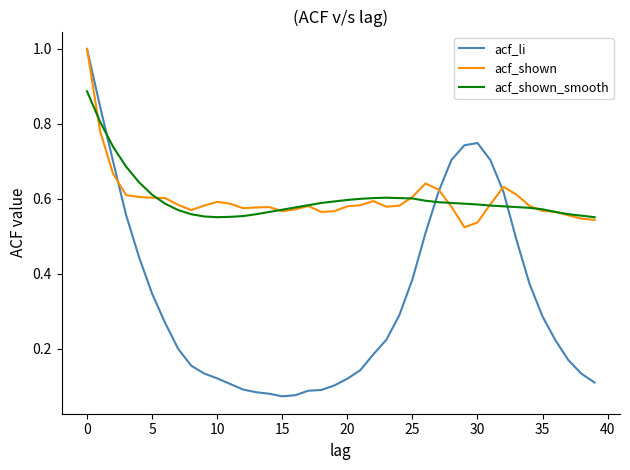

After their last crossing, which series has the higher values: acf_li or acf_shown?

acf_shown